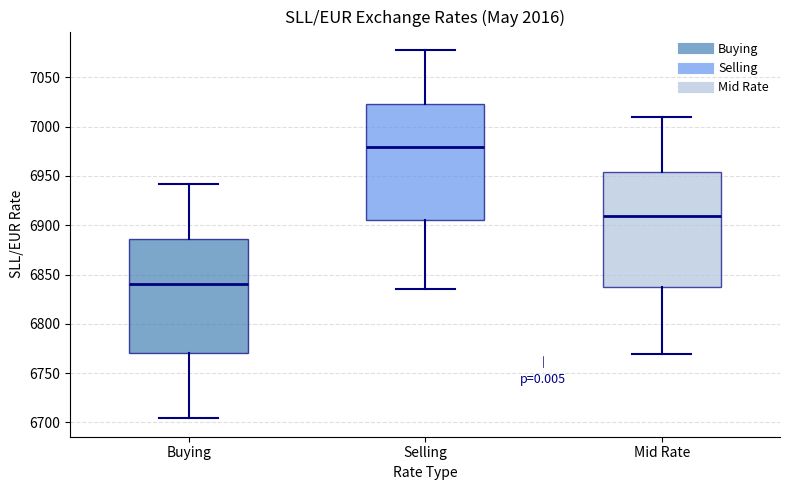

Where does the median line of the box for Buying sit on the y-axis? The values are not printed on the chart, so give them approximately, as read against the axis.

6840